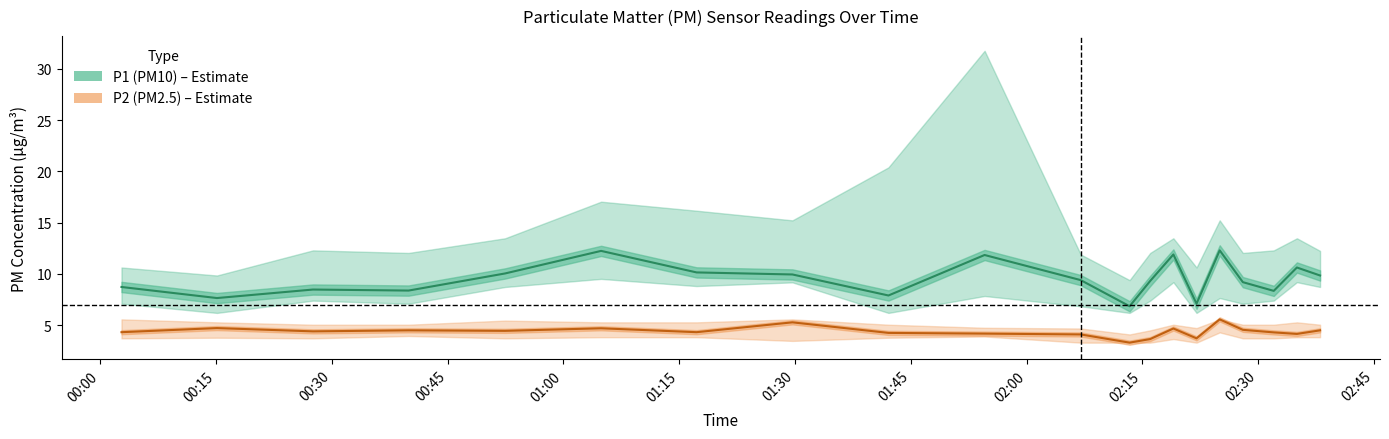

How many lines are shown in the chart?

2